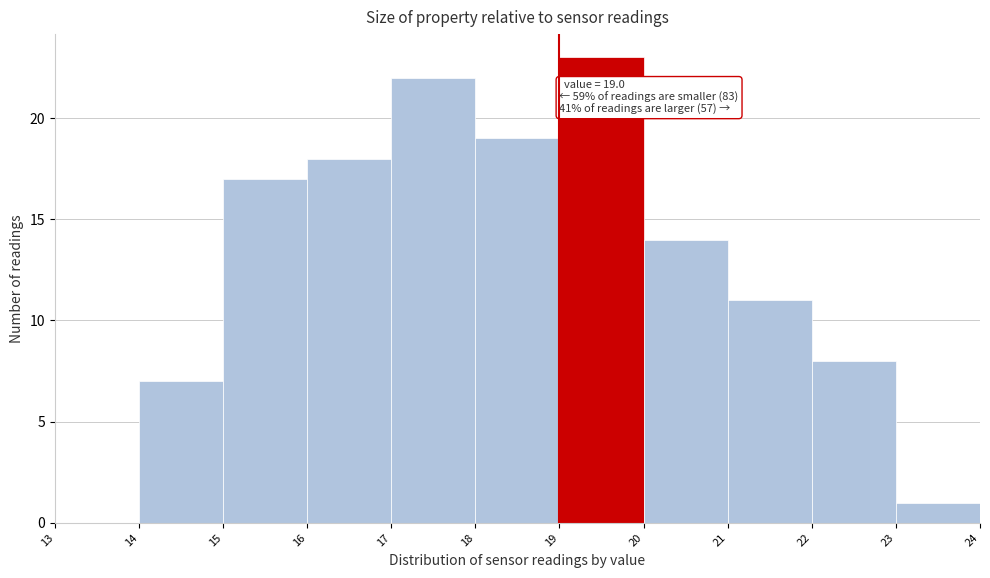

Over which range of the x-axis is the bar tallest?

19 to 20